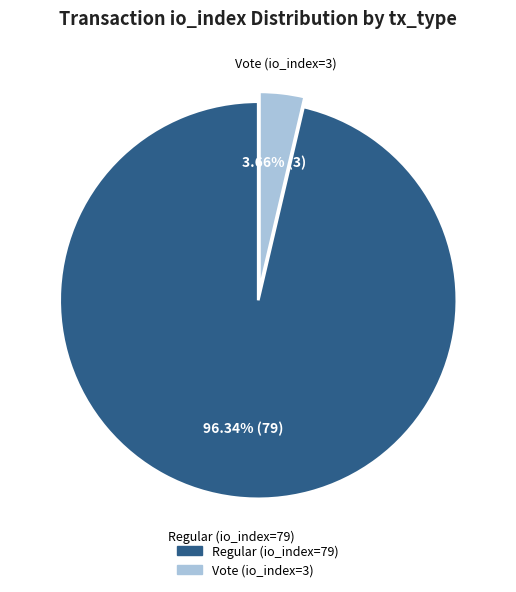

Count the number of slices in the pie.

2